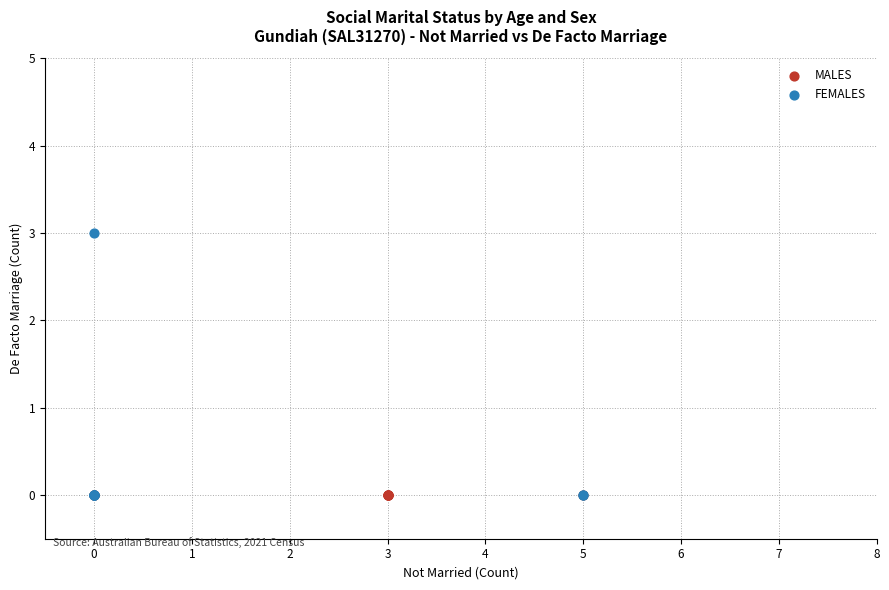

What are all the series names shown in the legend?

MALES, FEMALES